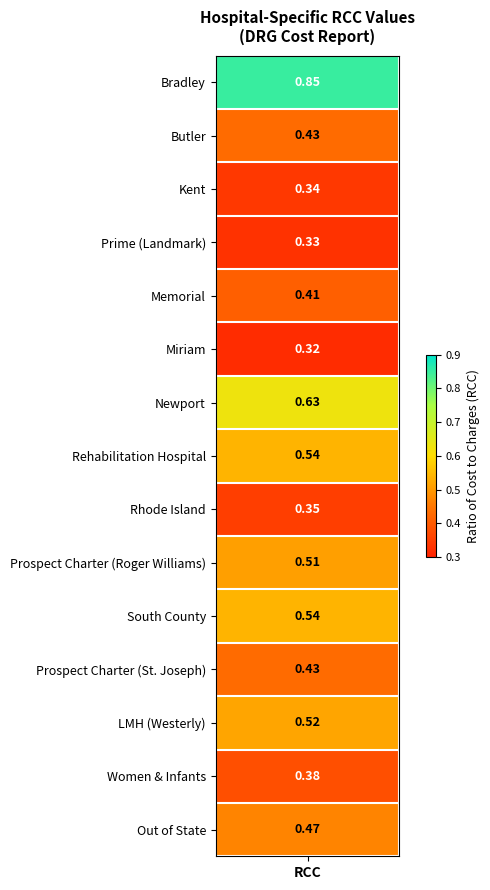

The value at 11 is 0.6. True or false?

False